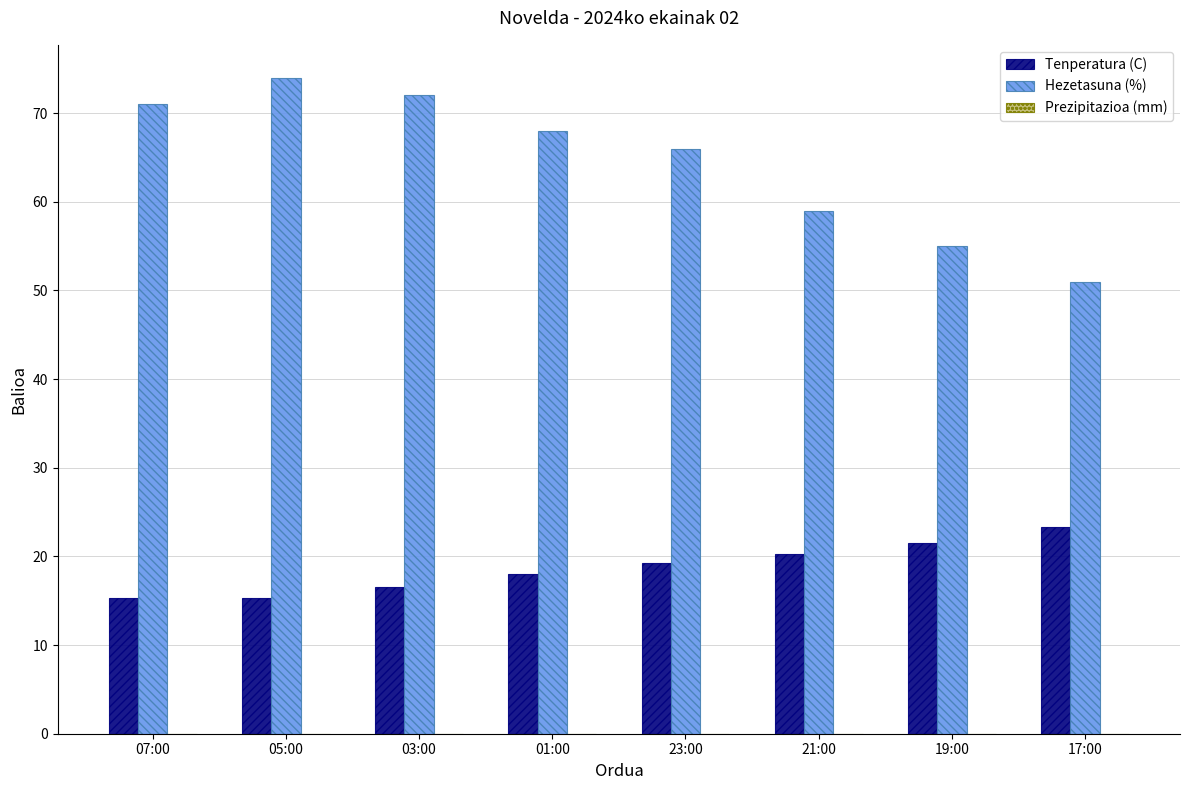

What is the spread (max minus min) of values at 21:00?

38.7